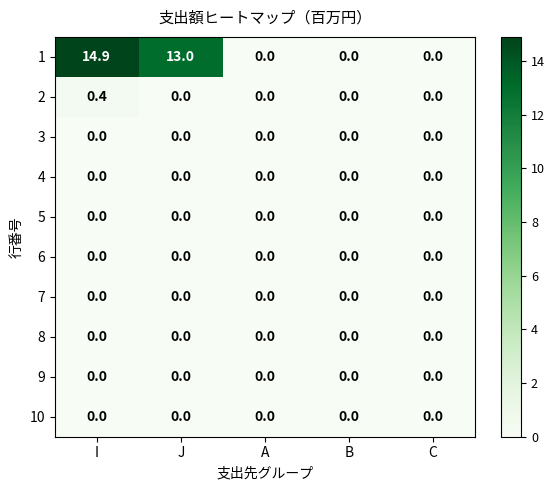

At which category is the sum across all series the highest?

I